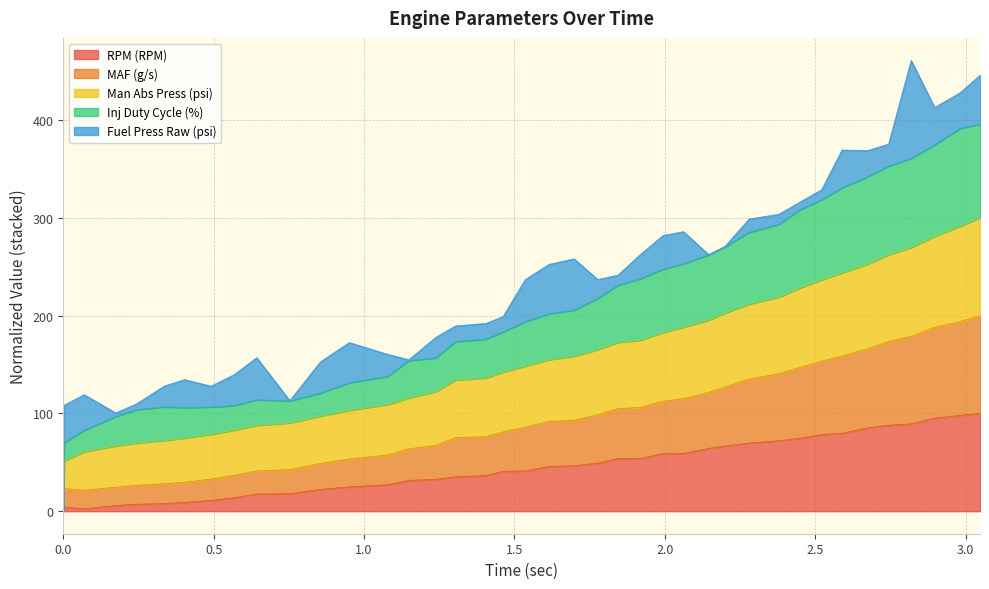

What are all the series names shown in the legend?

RPM (RPM), MAF (g/s), Man Abs Press (psi), Inj Duty Cycle (%), Fuel Press Raw (psi)